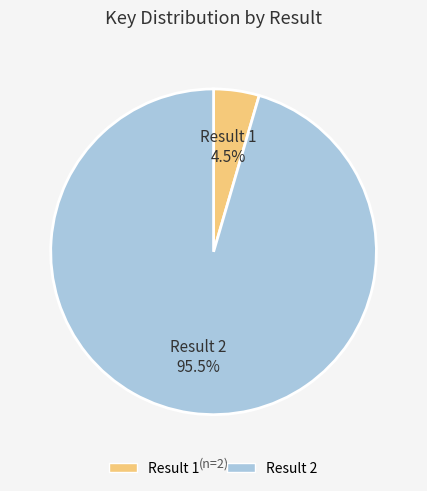

Which category accounts for the majority?

Result 2